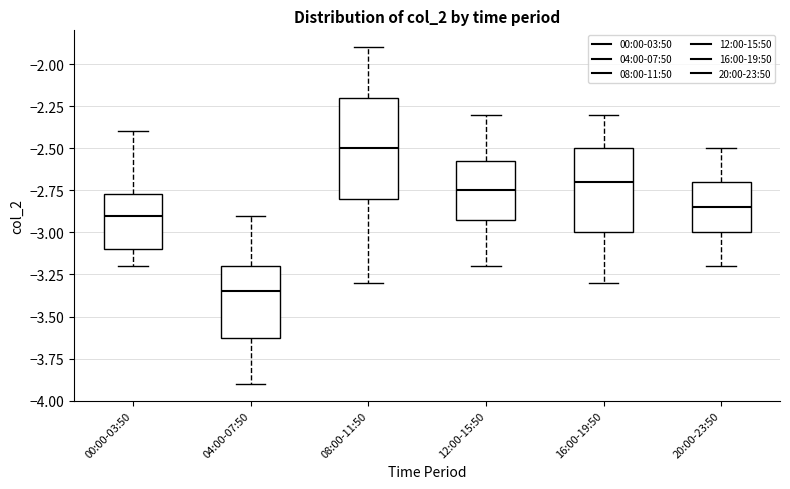

Which box's median line is the highest?

08:00-11:50